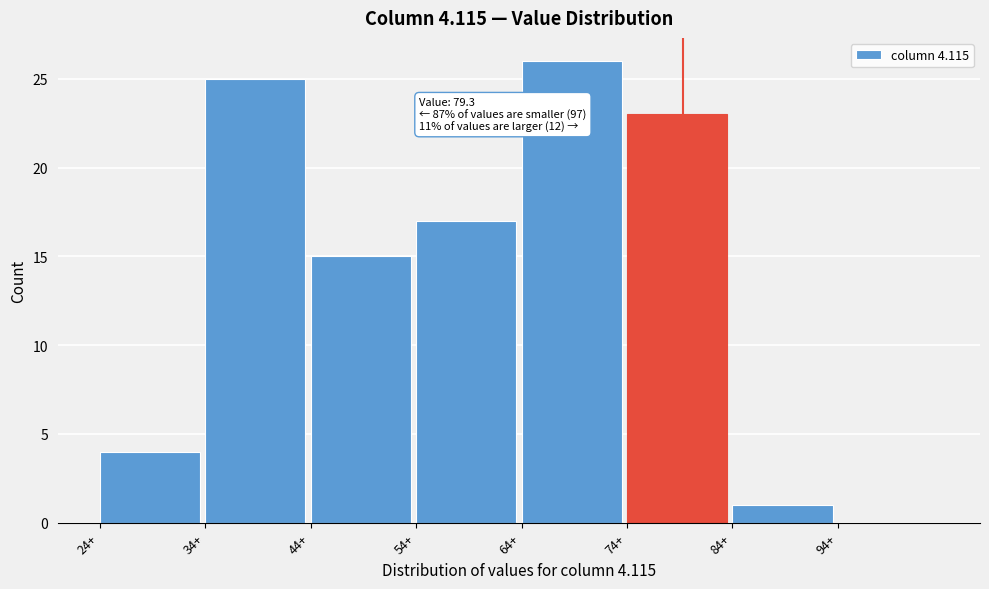

Which range on the x-axis has the tallest bar?

64 to 74